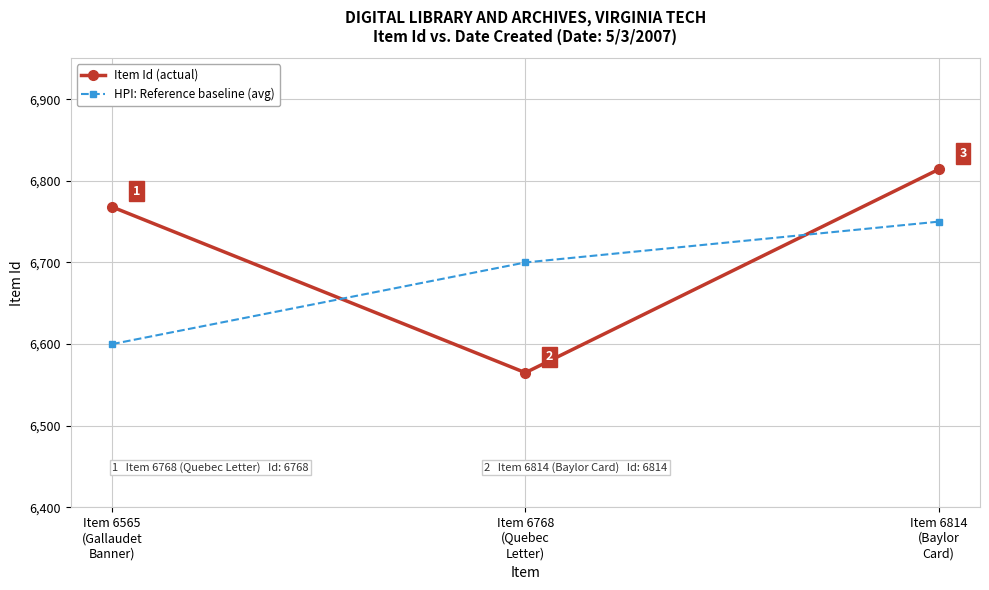

What is the label of the 1st point from the right?

Item 6814
(Baylor
Card)